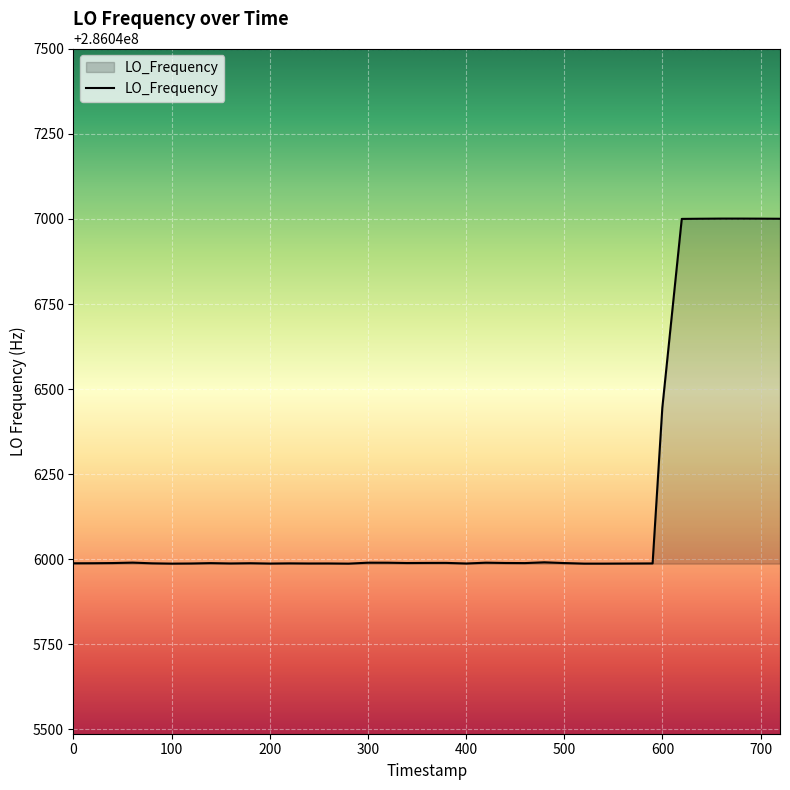

What is the difference between the maximum and minimum values?

1014.3